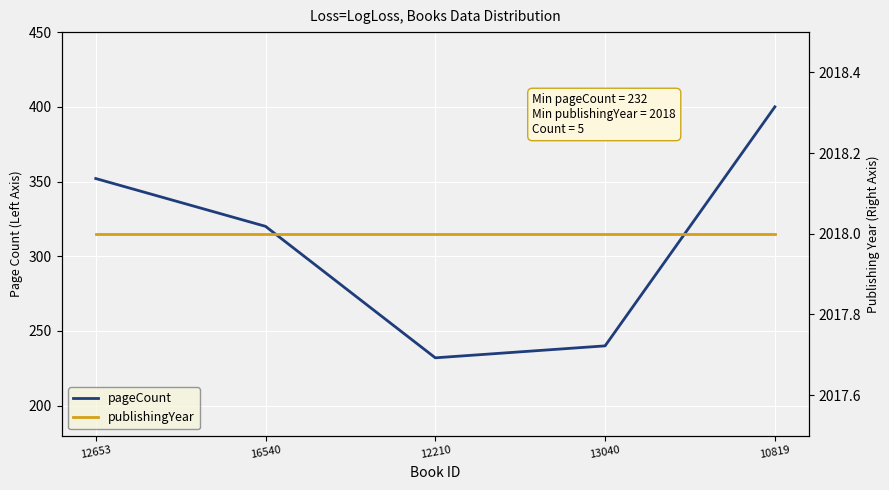

What is the difference between the highest and lowest values at 10819?

1618